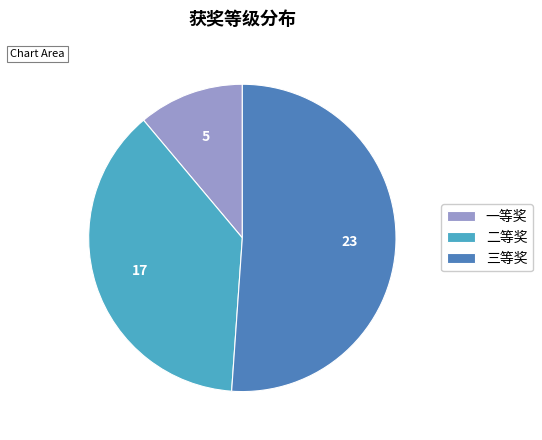

Is the sum of 三等奖 and 一等奖 greater than half?

Yes